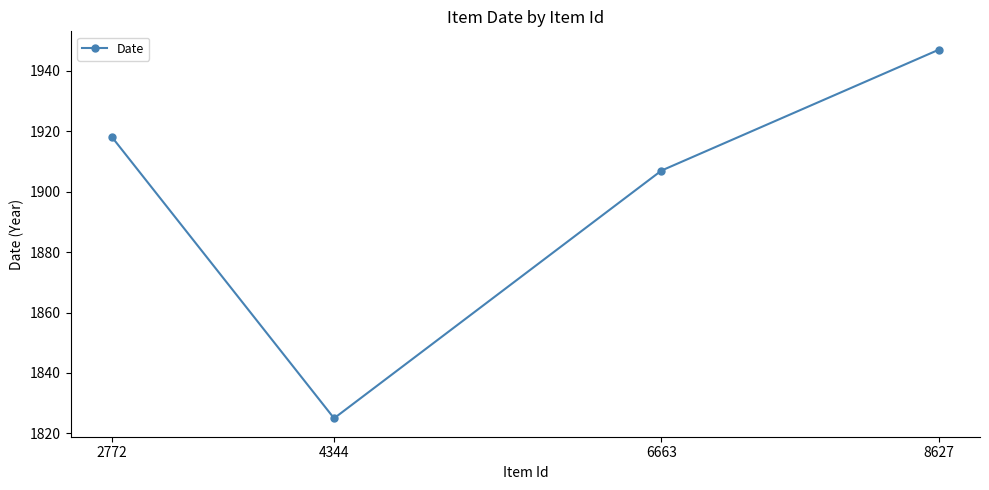

List the labels in order of value, smallest first.

4344, 6663, 2772, 8627